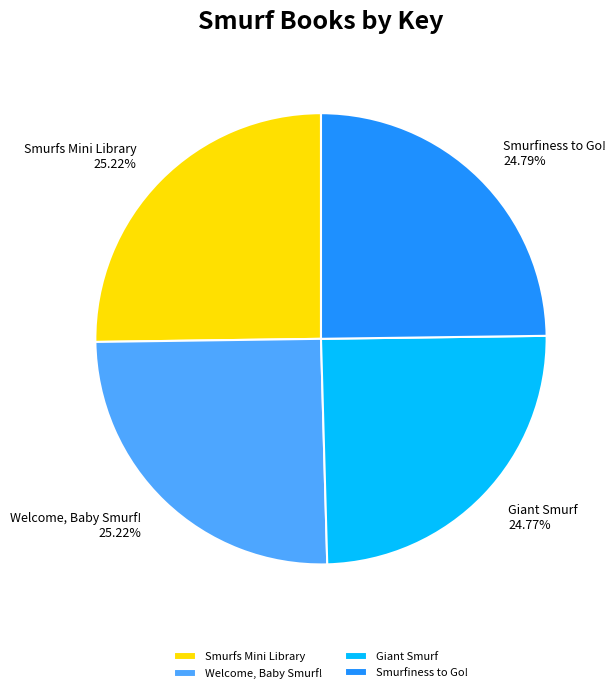

Approximately how many times larger is the value at Smurfs Mini Library 25.22% compared to Giant Smurf 24.77%?

1.0